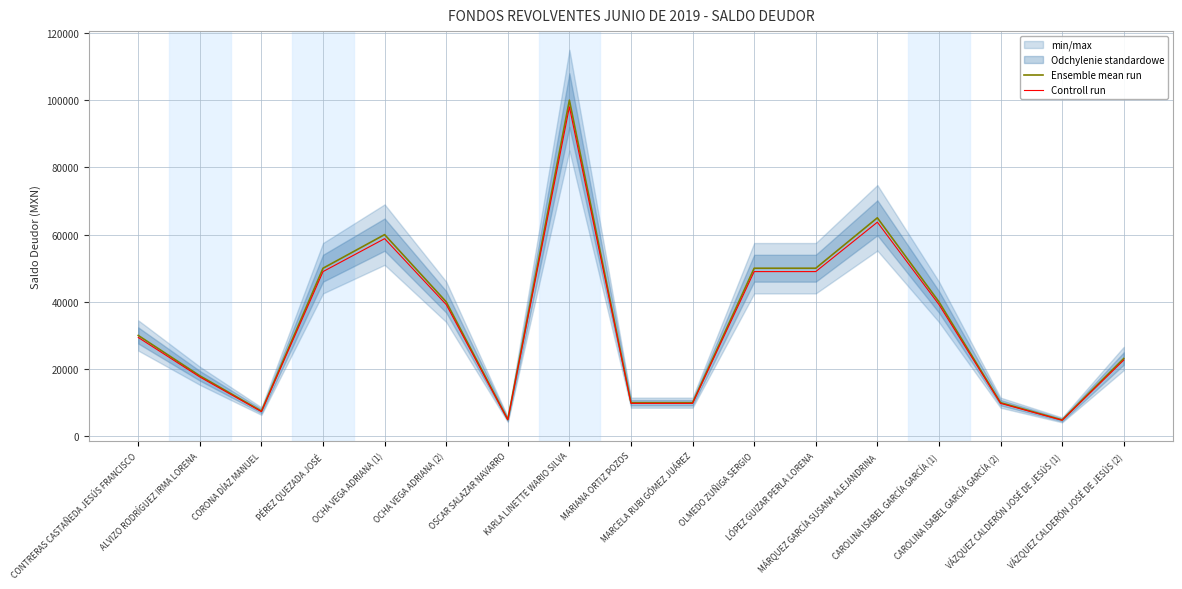

Reading right to left, list all the values displayed in this chart.

Ensemble mean run: VÁZQUEZ CALDERÓN JOSÉ DE JESÚS (2)=23138.0	VÁZQUEZ CALDERÓN JOSÉ DE JESÚS (1)=4865.3	CAROLINA ISABEL GARCÍA GARCÍA (2)=10000.0	CAROLINA ISABEL GARCÍA GARCÍA (1)=40000.0	MÁRQUEZ GARCÍA SUSANA ALEJANDRINA=65000.0	LÓPEZ GUIZAR PERLA LORENA=50000.0	OLMEDO ZUÑIGA SERGIO=50000.0	MARCELA RUBI GÓMEZ JUÁREZ=10000.0	MARIANA ORTIZ POZOS=10000.0	KARLA LINETTE WARIO SILVA=100000.0	OSCAR SALAZAR NAVARRO=5000.0	OCHA VEGA ADRIANA (2)=40000.0	OCHA VEGA ADRIANA (1)=60000.0	PÉREZ QUEZADA JOSÉ=50000.0	CORONA DÍAZ MANUEL=7490.5	ALVIZO RODRÍGUEZ IRMA LORENA=18000.0	CONTRERAS CASTAÑEDA JESÚS FRANCISCO=30000.0
Controll run: VÁZQUEZ CALDERÓN JOSÉ DE JESÚS (2)=22675.2	VÁZQUEZ CALDERÓN JOSÉ DE JESÚS (1)=4768.0	CAROLINA ISABEL GARCÍA GARCÍA (2)=9800.0	CAROLINA ISABEL GARCÍA GARCÍA (1)=39200.0	MÁRQUEZ GARCÍA SUSANA ALEJANDRINA=63700.0	LÓPEZ GUIZAR PERLA LORENA=49000.0	OLMEDO ZUÑIGA SERGIO=49000.0	MARCELA RUBI GÓMEZ JUÁREZ=9800.0	MARIANA ORTIZ POZOS=9800.0	KARLA LINETTE WARIO SILVA=98000.0	OSCAR SALAZAR NAVARRO=4900.0	OCHA VEGA ADRIANA (2)=39200.0	OCHA VEGA ADRIANA (1)=58800.0	PÉREZ QUEZADA JOSÉ=49000.0	CORONA DÍAZ MANUEL=7340.7	ALVIZO RODRÍGUEZ IRMA LORENA=17640.0	CONTRERAS CASTAÑEDA JESÚS FRANCISCO=29400.0